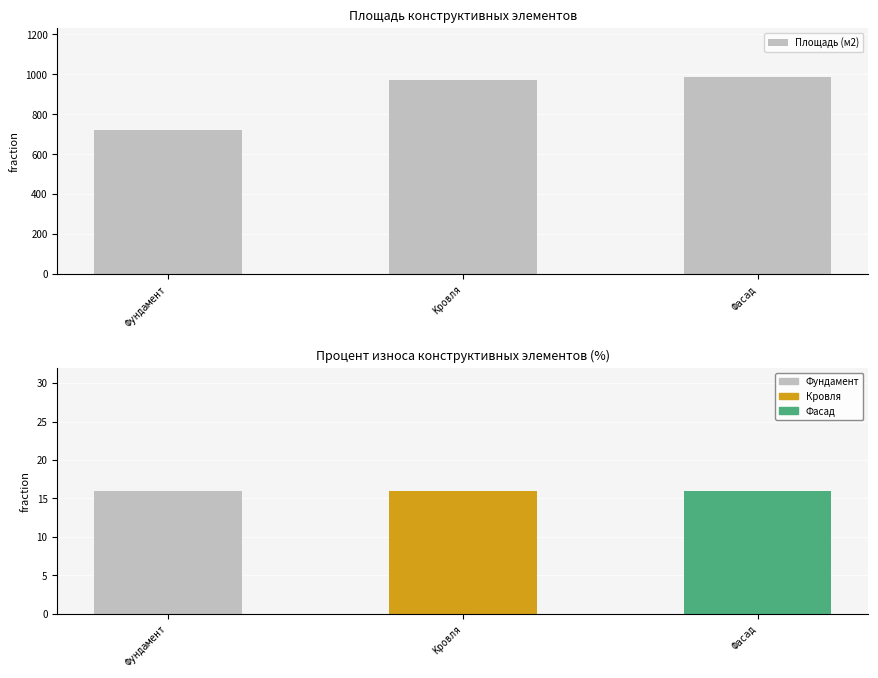

Approximately how many times larger is the value at Кровля compared to Фундамент?

1.3